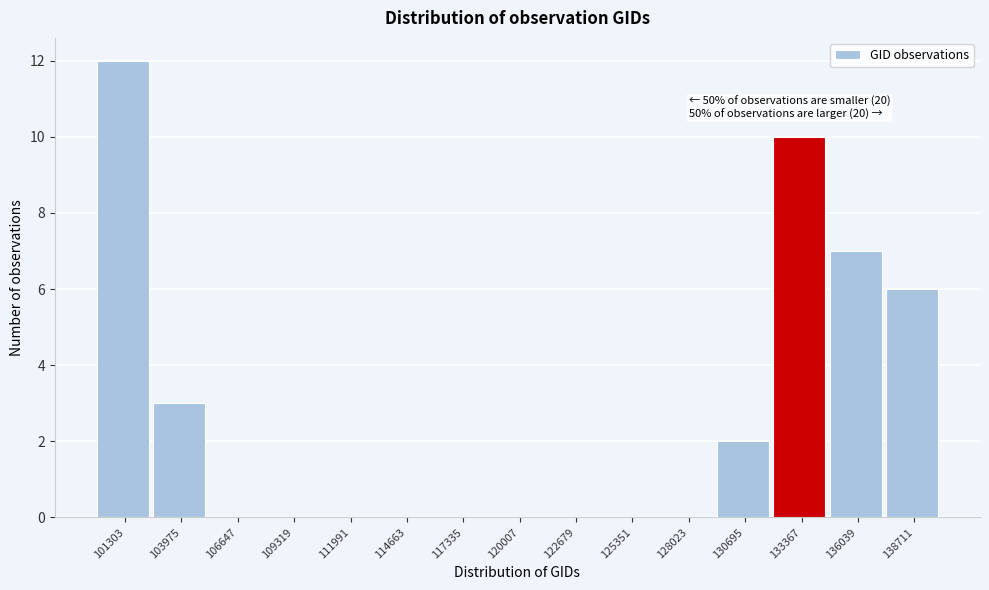

Reading left to right, transcribe all the data shown in this chart.

101303=12	103975=3	106647=0	109319=0	111991=0	114663=0	117335=0	120007=0	122679=0	125351=0	128023=0	130695=2	133367=10	136039=7	138711=6